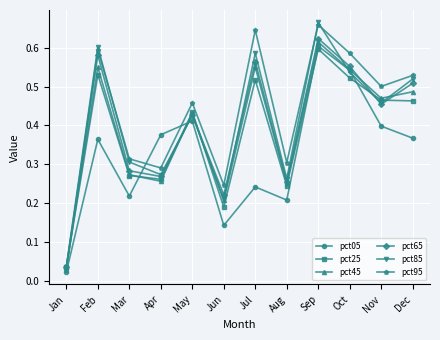

What is the sum of the pct65 values at Nov and Dec?

1.0